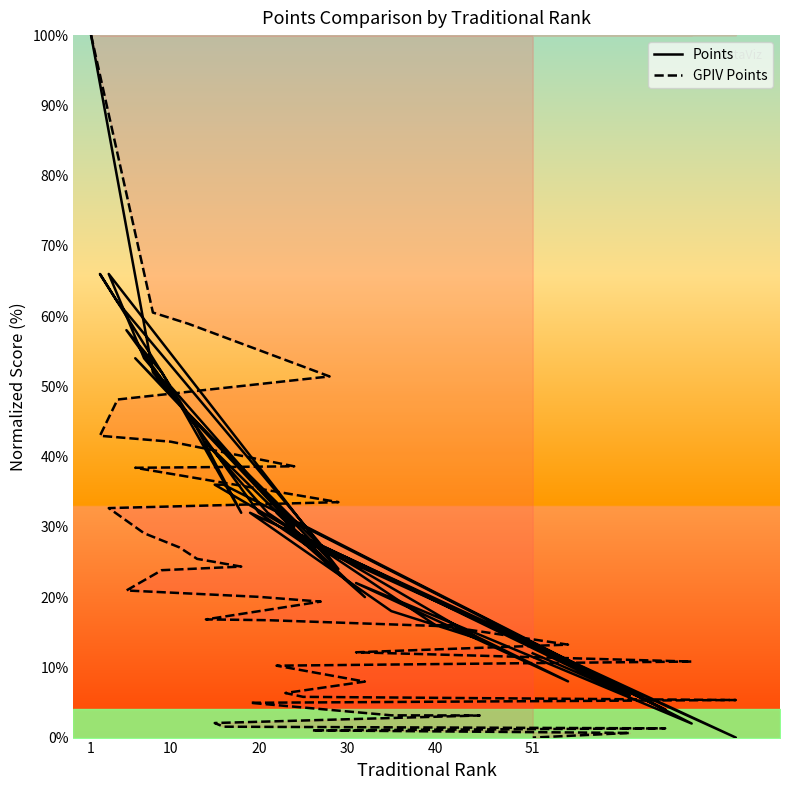

How many values in the Points series exceed 32?

16